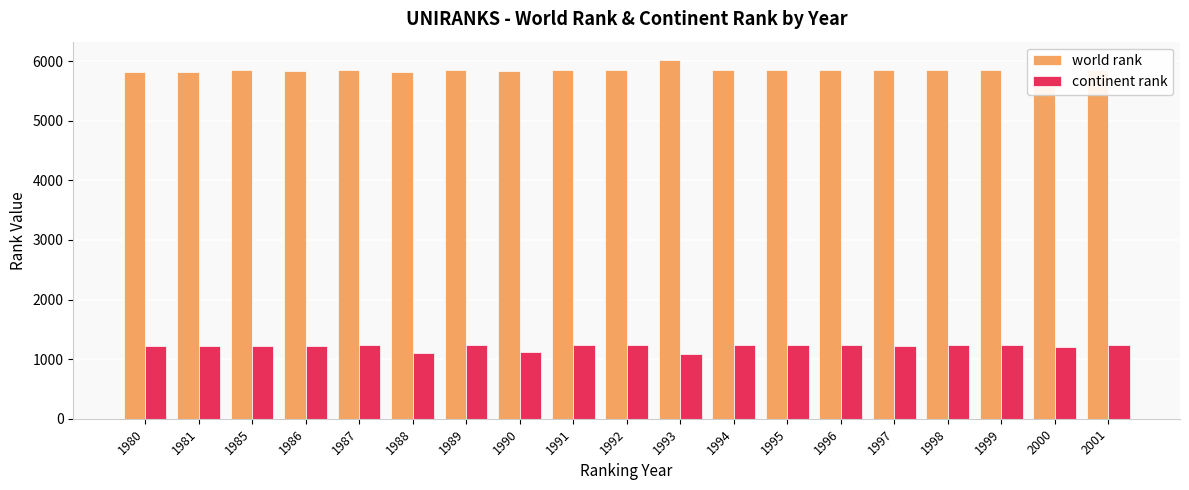

What is the minimum value shown in the chart?

1094